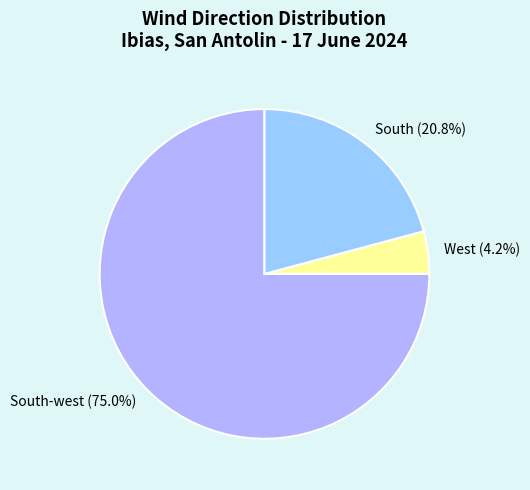

Approximately how many times larger is the value at South compared to South-west?

0.3